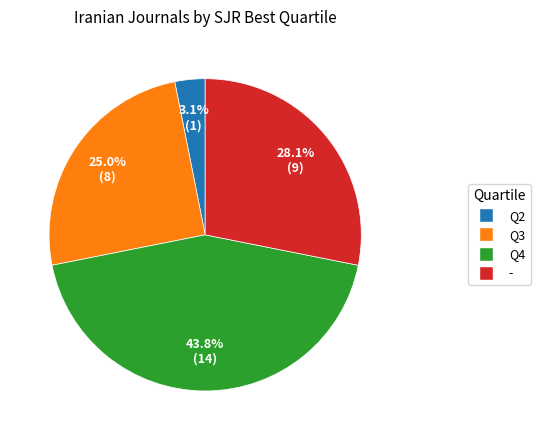

What is the total percentage of Q2 and Q4?

46.9%